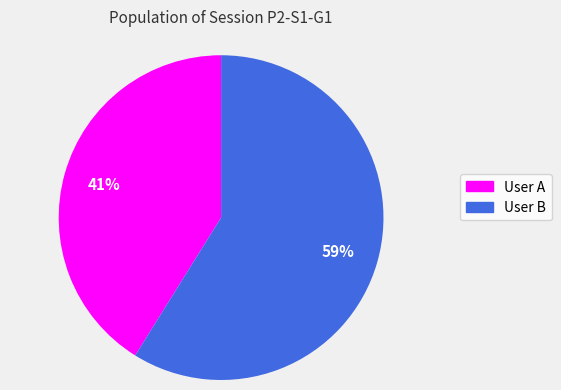

True or false: User A accounts for 41% of the total.

True